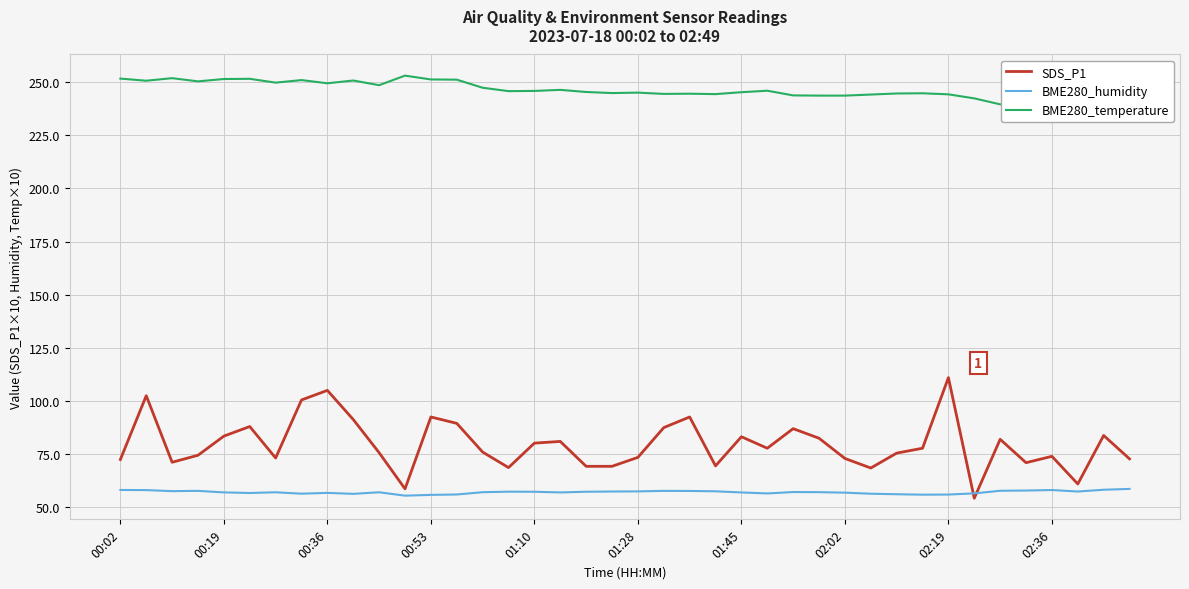

At how many categories does at least one series exceed 135?

40